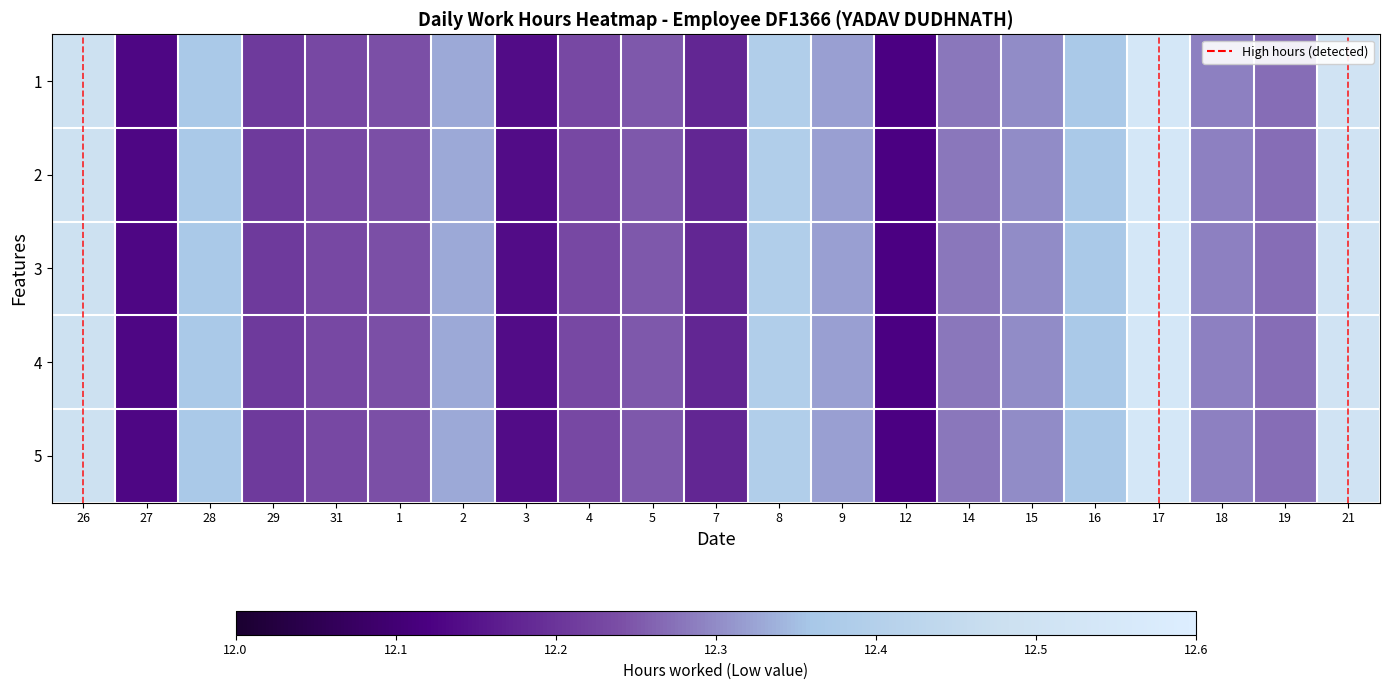

Rank the series at 28 from lowest to highest value.

1, 2, 3, 4, 5